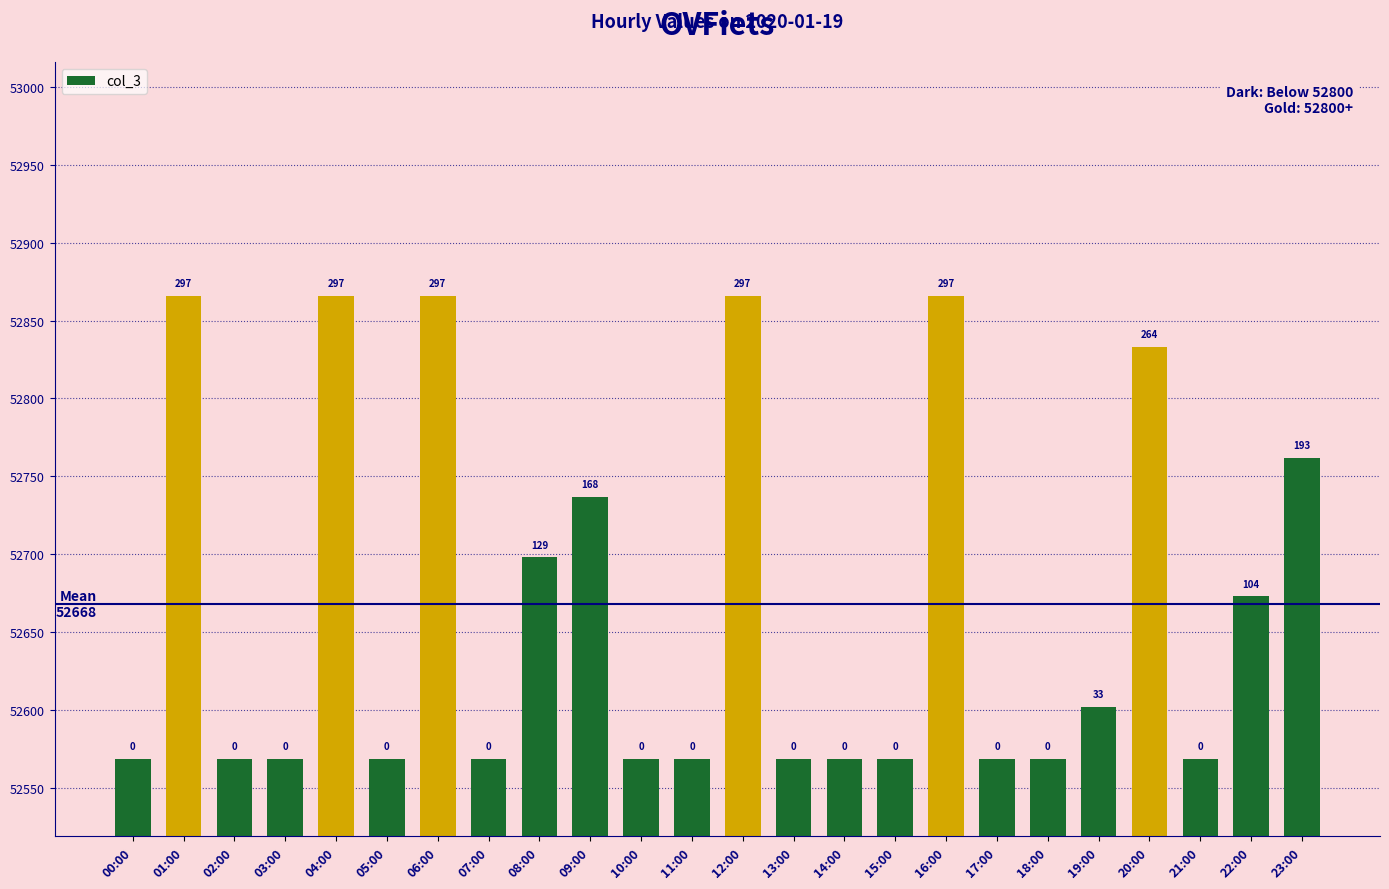

How many bars are there in total?

24